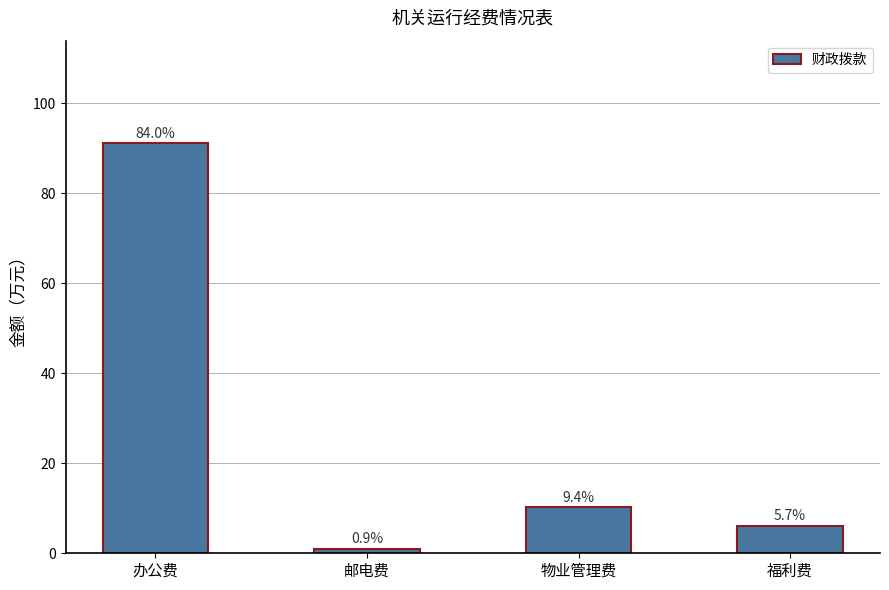

Does the chart contain any negative values?

No